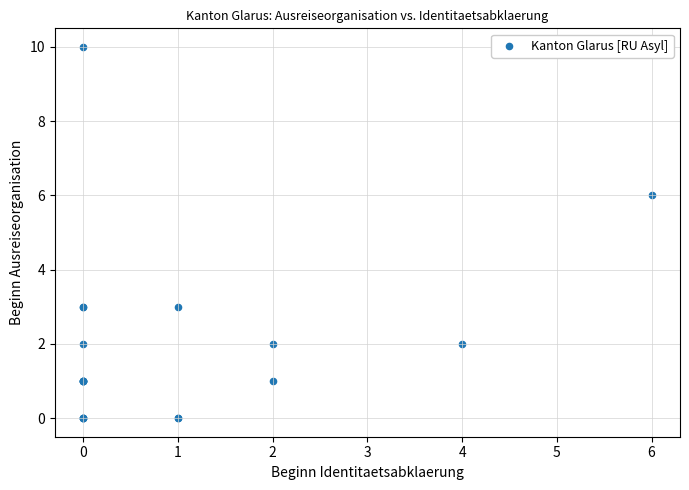

What Y value in the scatter plot is closest to 5?

6